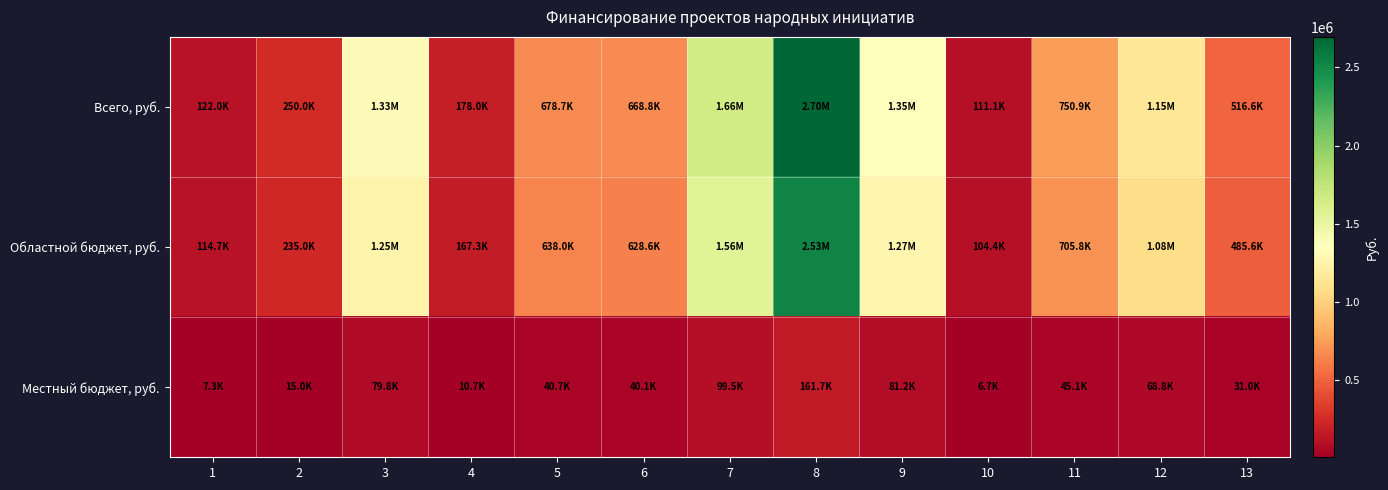

List the series in order of their peak value, lowest first.

Местный бюджет, руб., Областной бюджет, руб., Всего, руб.